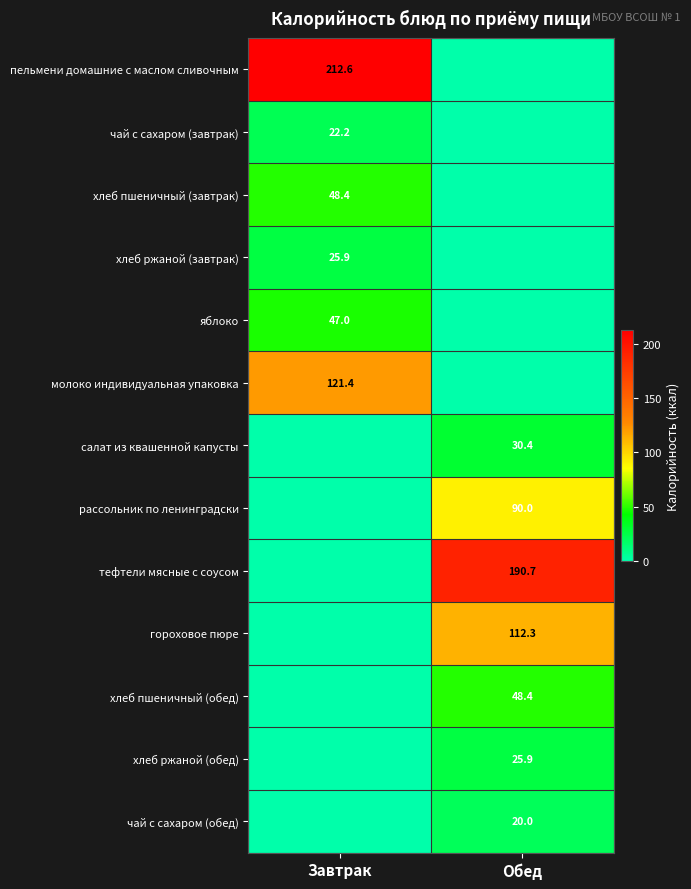

Is it true that салат из квашенной капусты equals 30.4 at Обед?

True